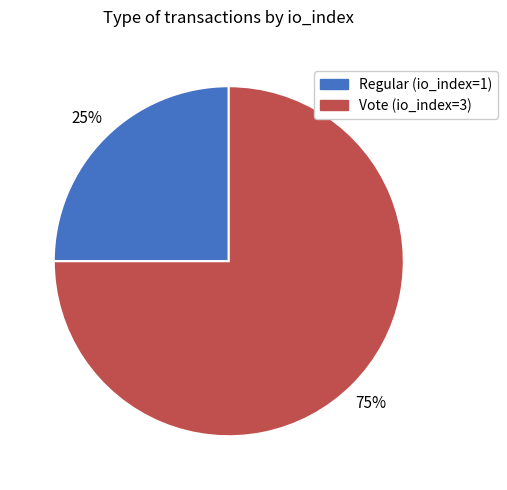

The Regular (io_index=1) slice represents 25% of the pie. True or false?

True